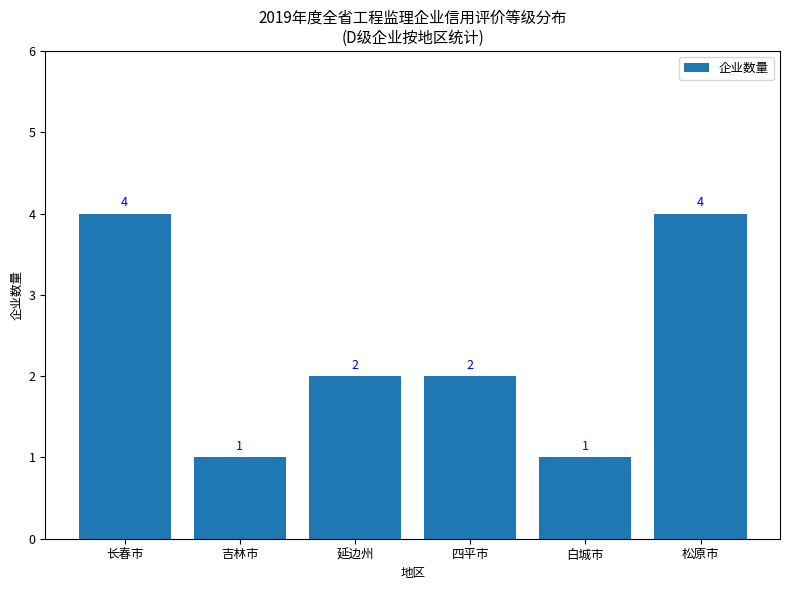

Reading right to left, list all the values displayed in this chart.

4	1	2	2	1	4